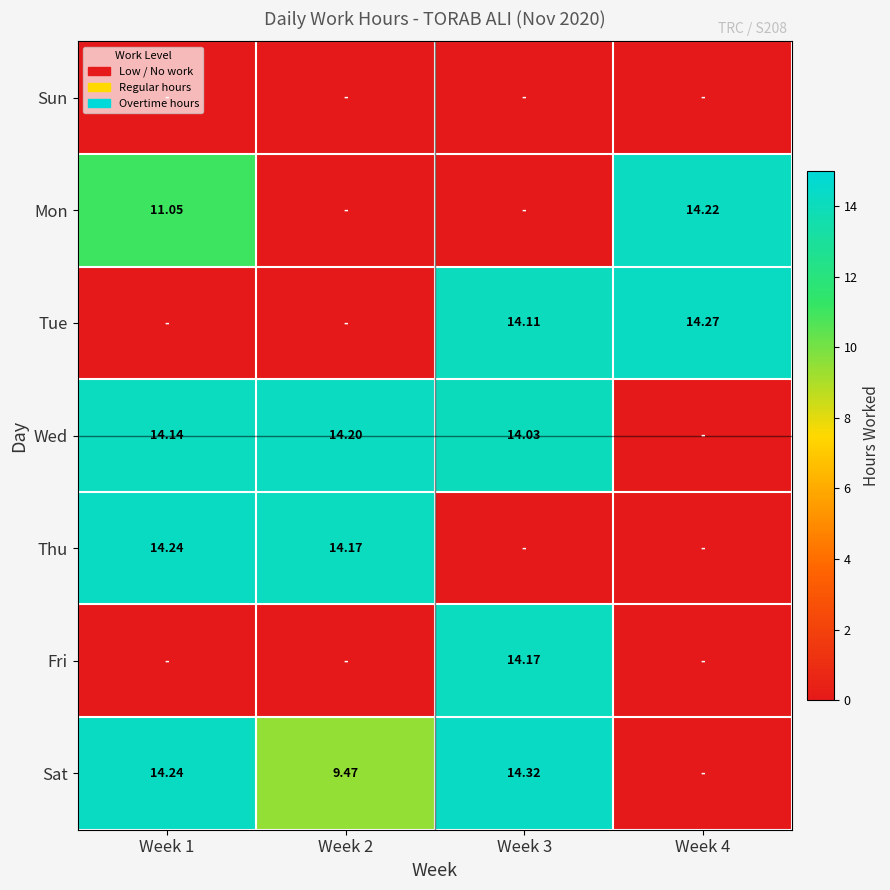

The value of Tue at Week 3 is 14.1. True or false?

True